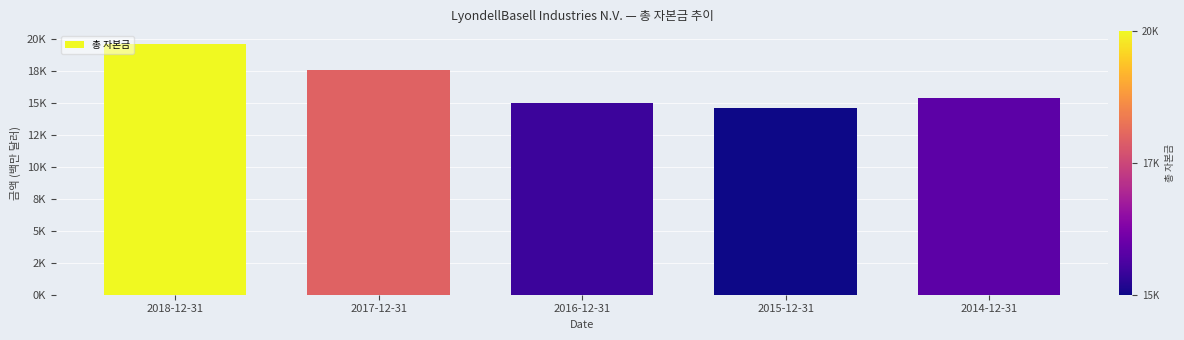

What is the difference between the second highest and second lowest values?

2539